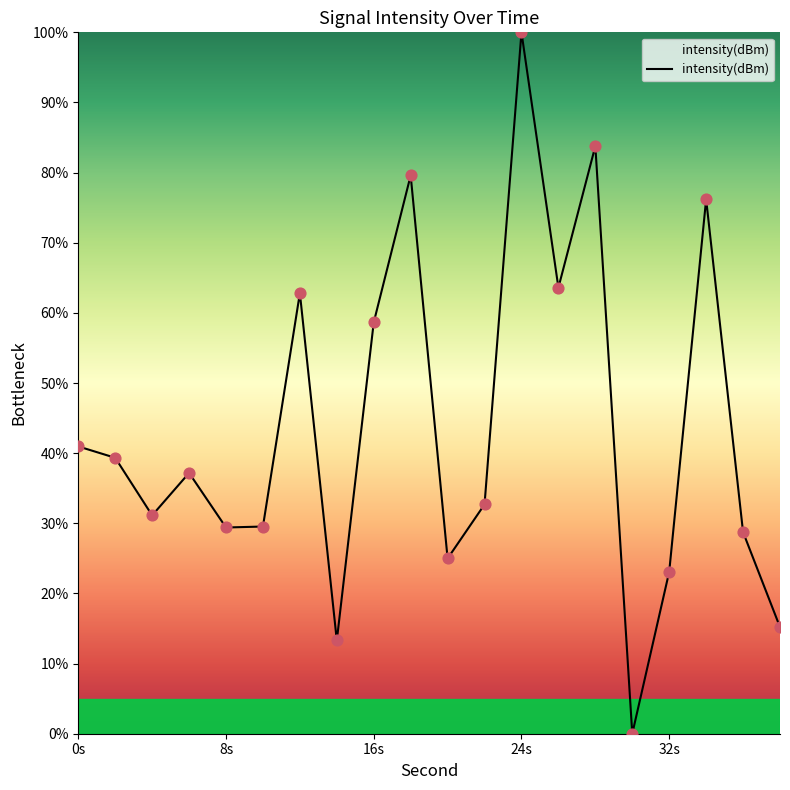

What is the maximum value shown in the chart?

100.0